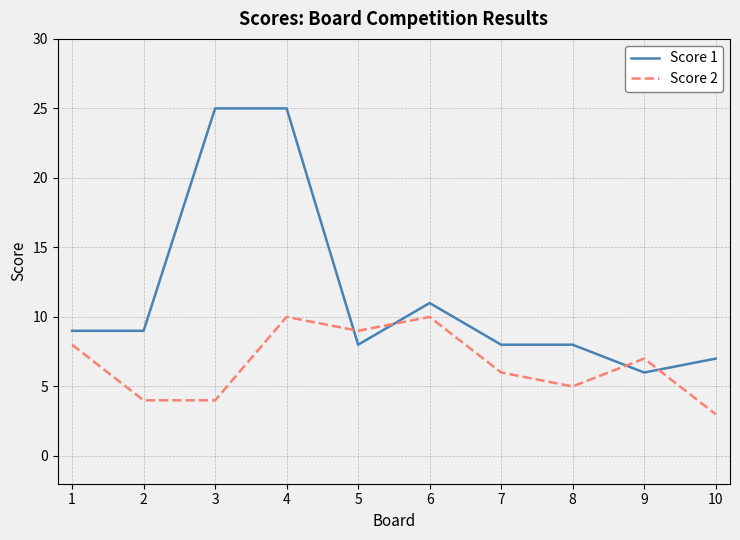

At which label is Score 1 closest to 15?

6